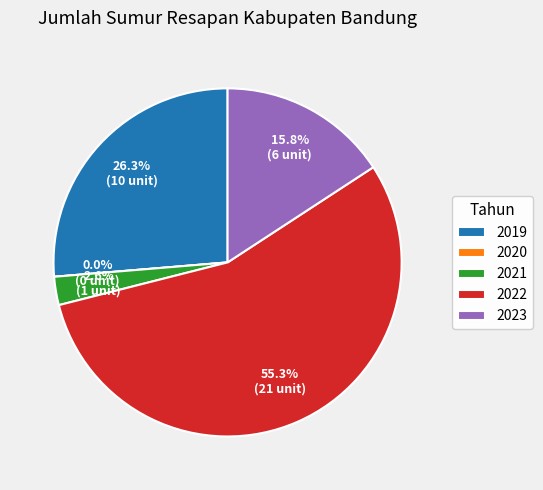

Count the number of slices in the pie.

5